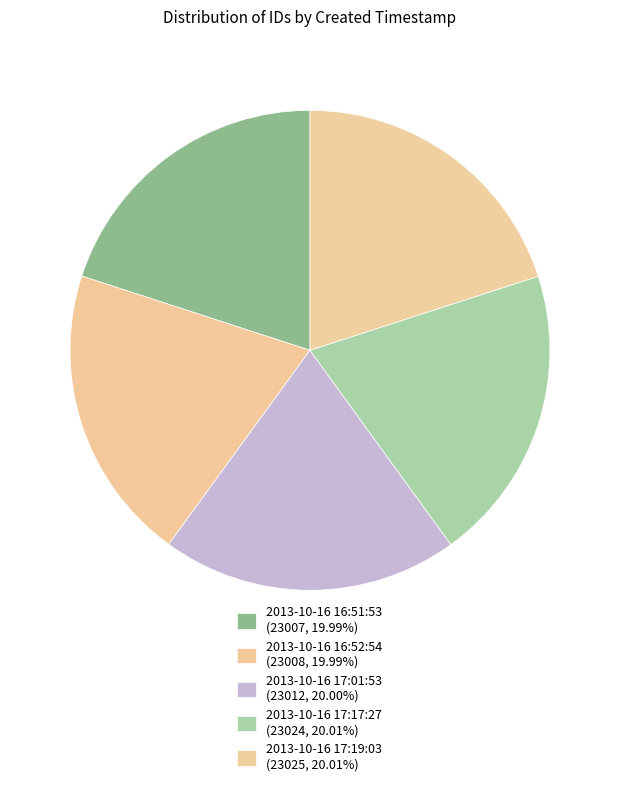

Does any single category account for the majority?

No